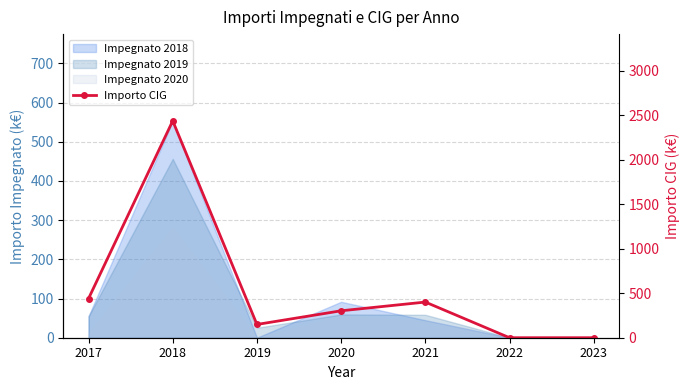

Which has a higher value, 2018 or 2020?

2018